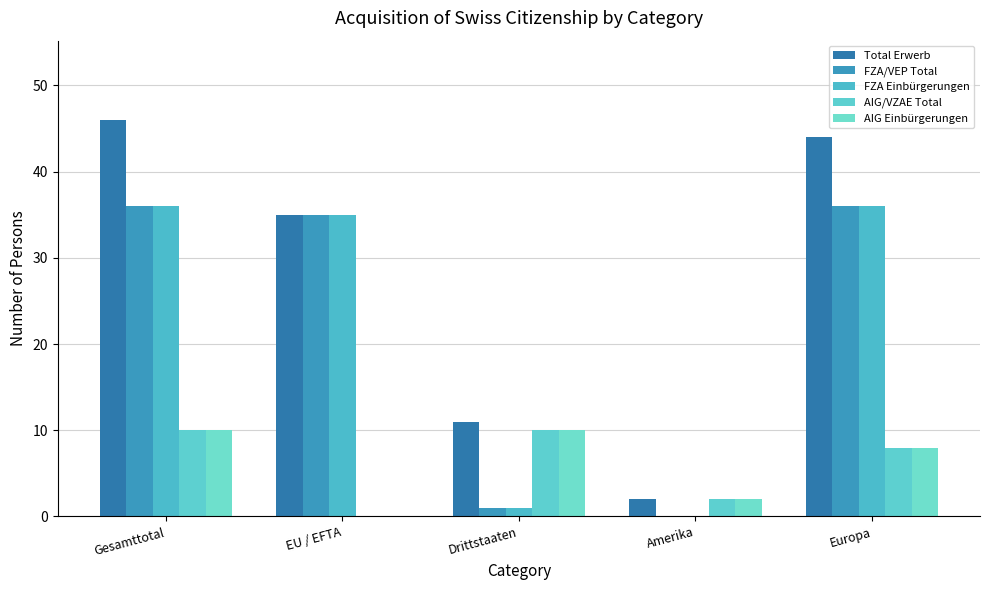

What is the average value of the FZA Einbürgerungen series?

22